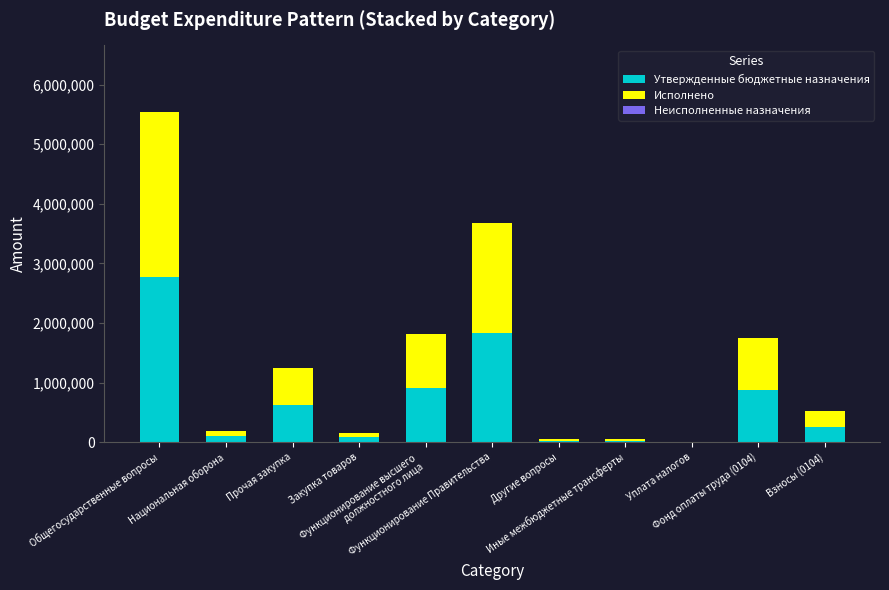

What is the highest value of the Утвержденные бюджетные назначения series?

2774288.2